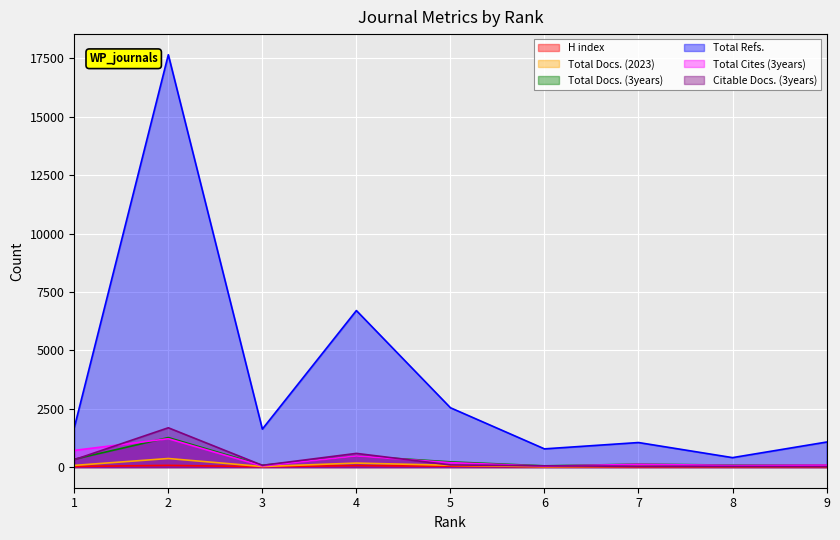

What is the maximum value for Citable Docs. (3years)?

1684